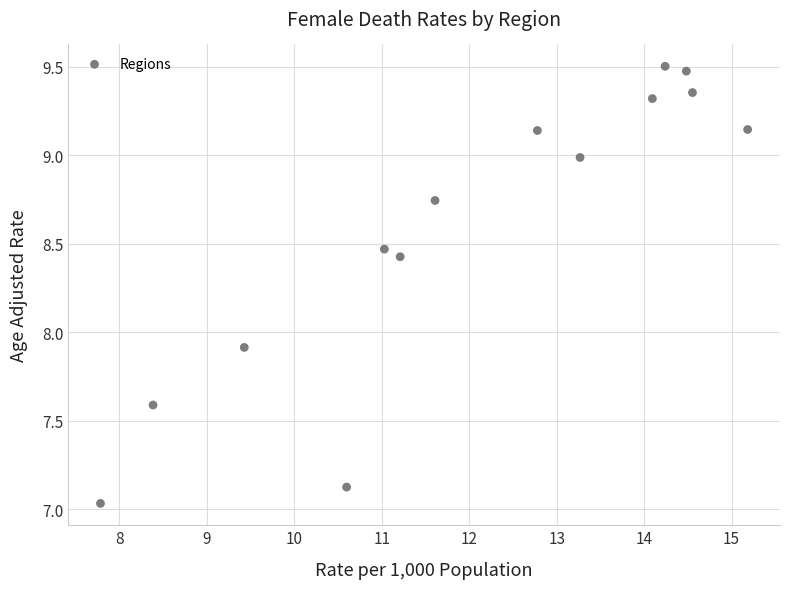

What is the range of X values (max minus min)?

7.4